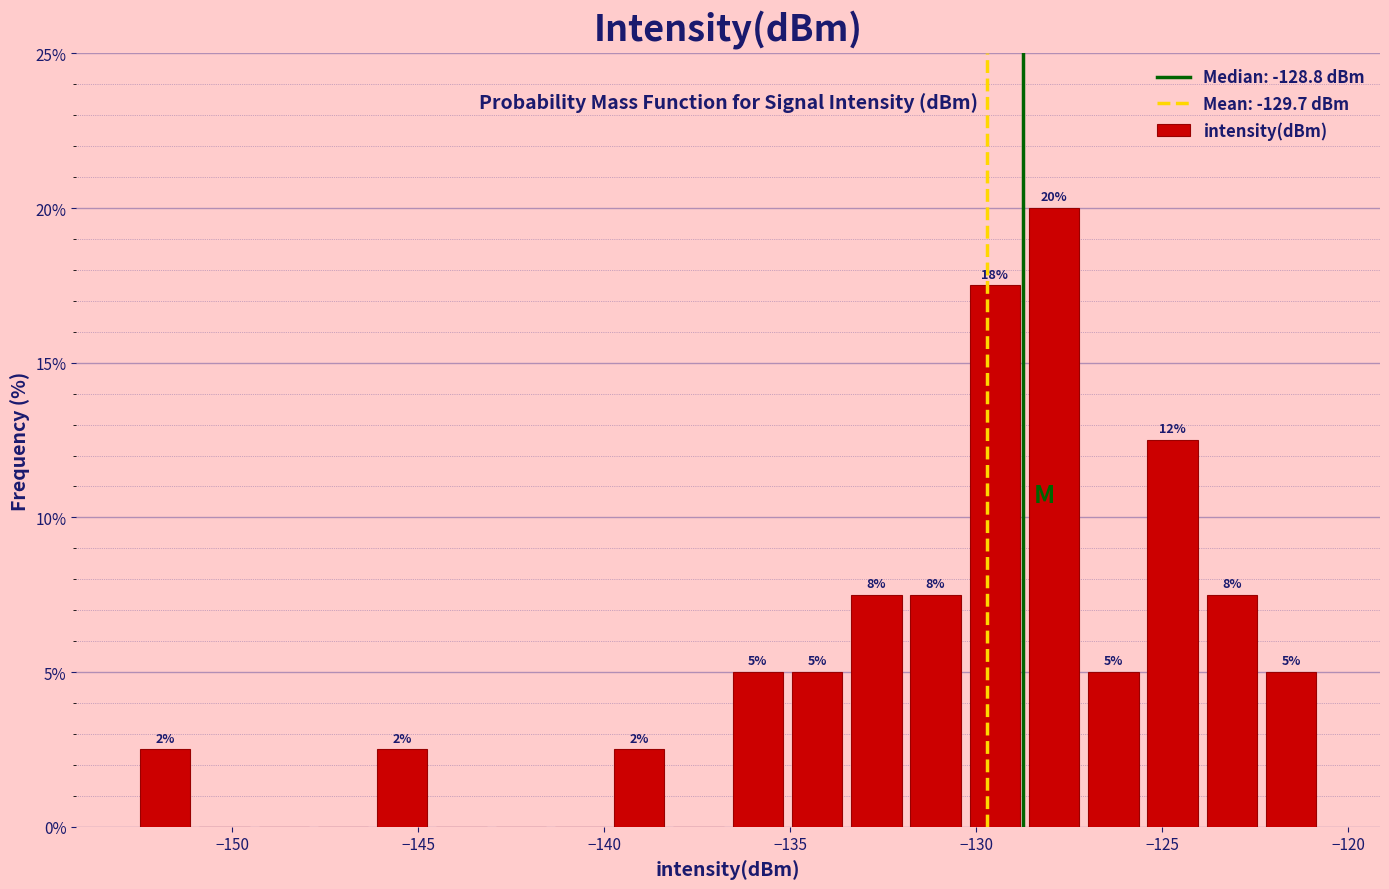

Read against the x-axis, roughly where is the centre of the tallest bar?

-128.0